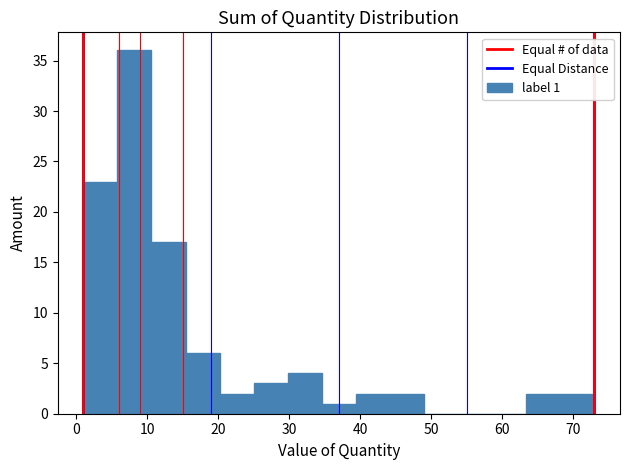

Over which range of the x-axis is the bar tallest?

5.8 to 10.6